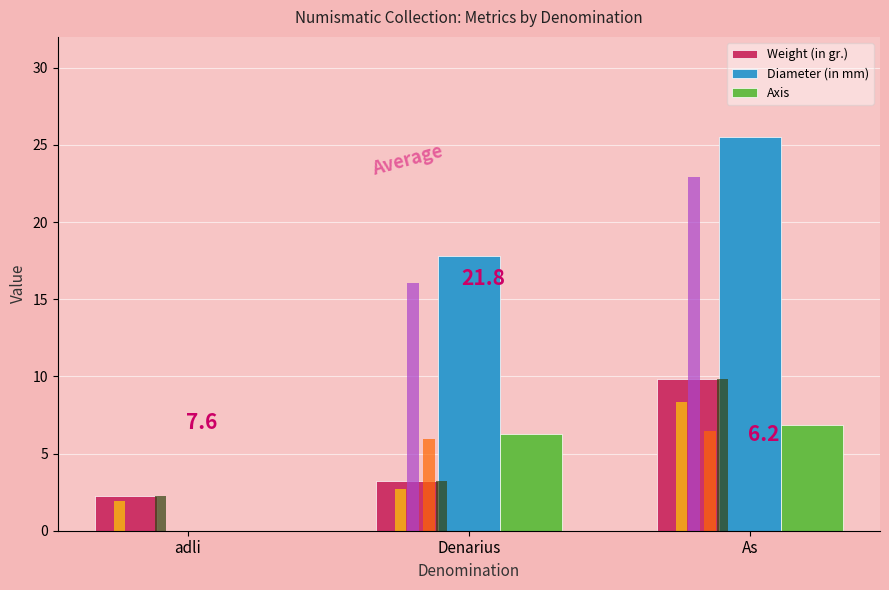

What position from the left is As?

3